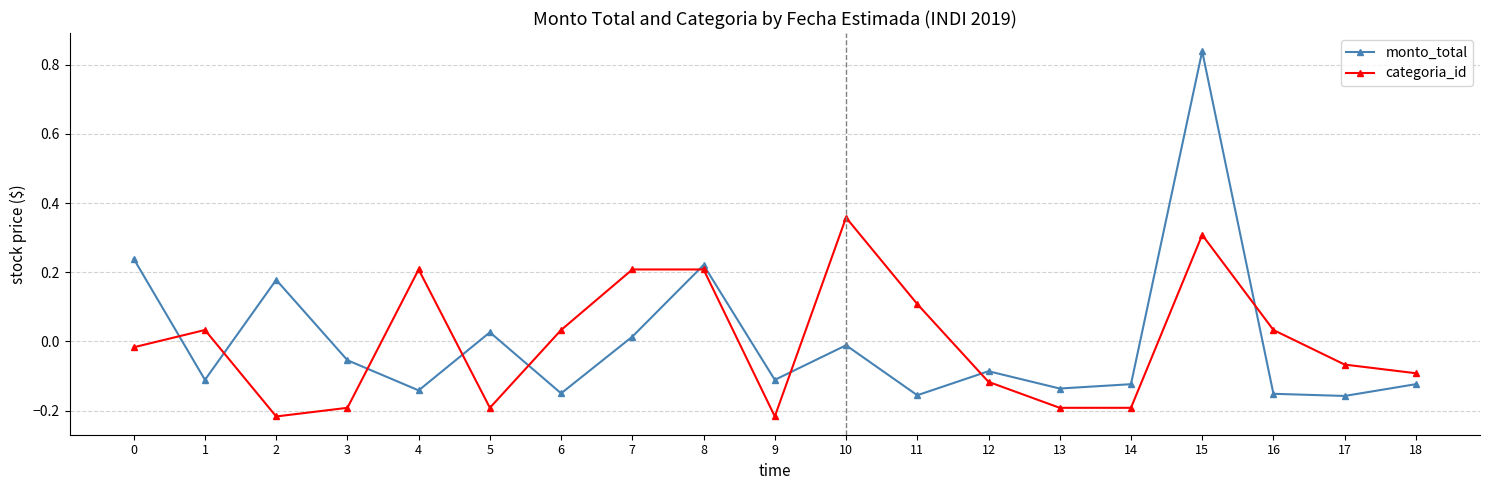

True or false: categoria_id and monto_total intersect in this chart.

True